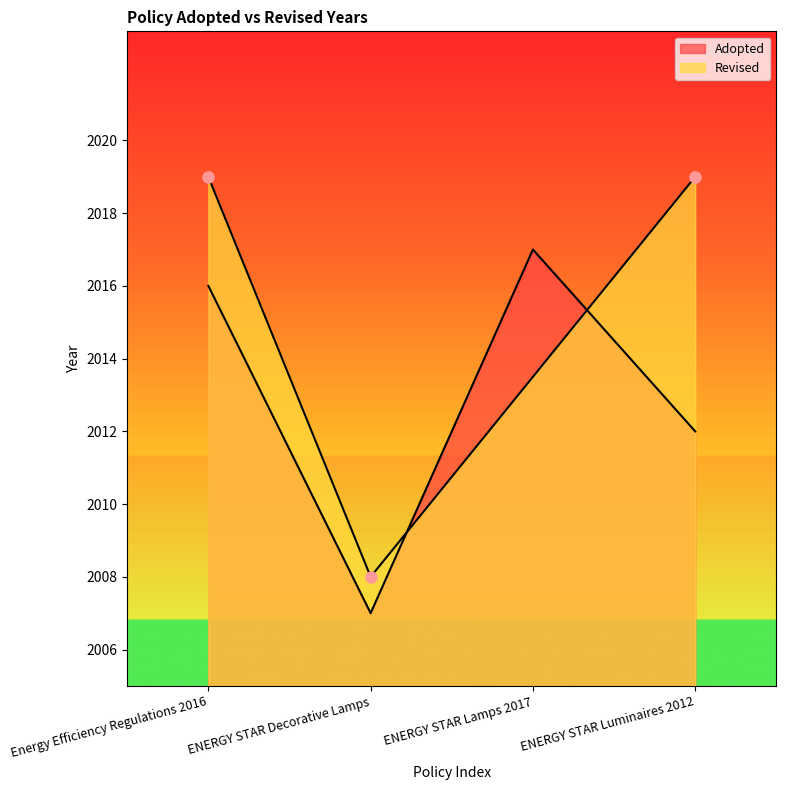

What is the sum of the values at ENERGY STAR Luminaires 2012 and ENERGY STAR Lamps 2017?

4029